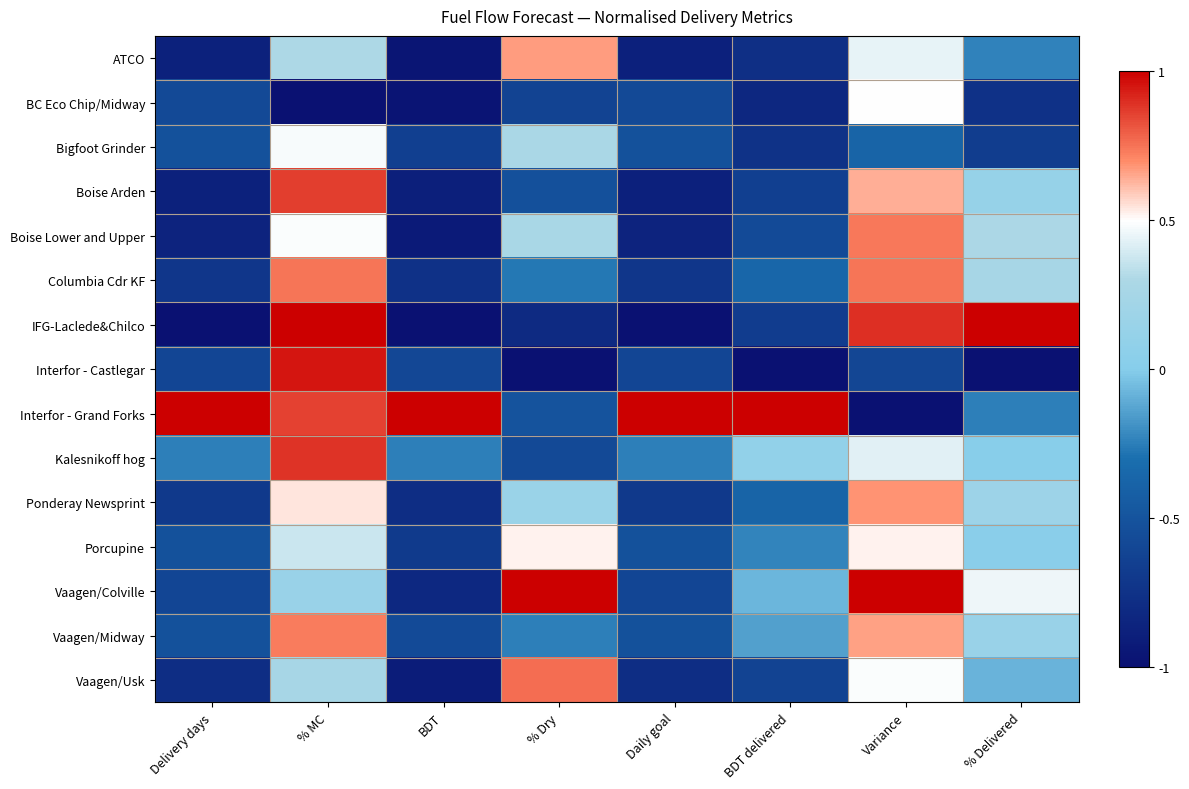

Which has a higher value, BDT delivered or Variance?

Variance